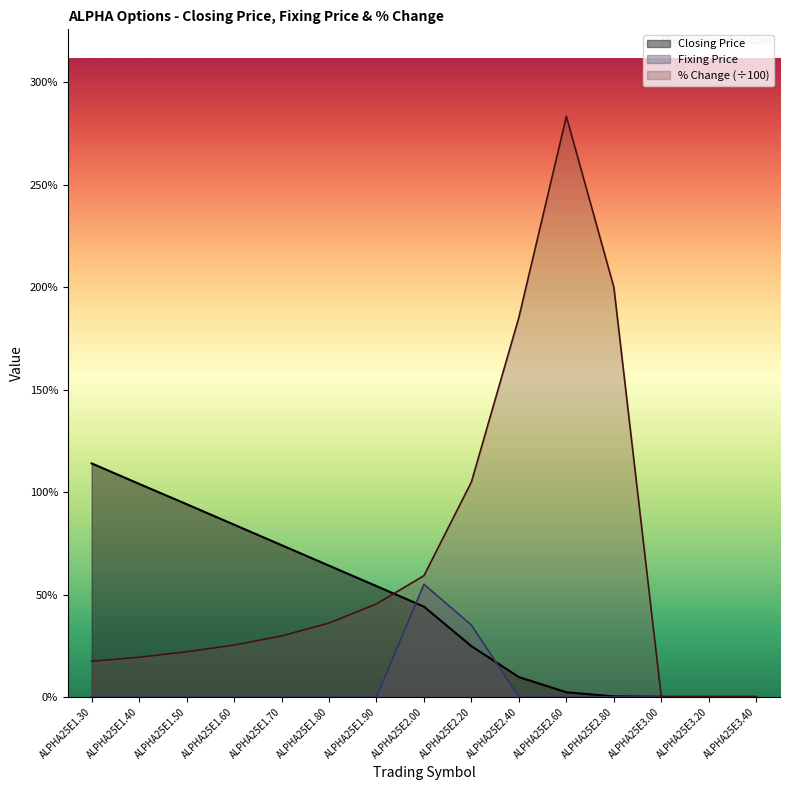

The value of Closing Price at ALPHA25E1.50 is 1.3. True or false?

False